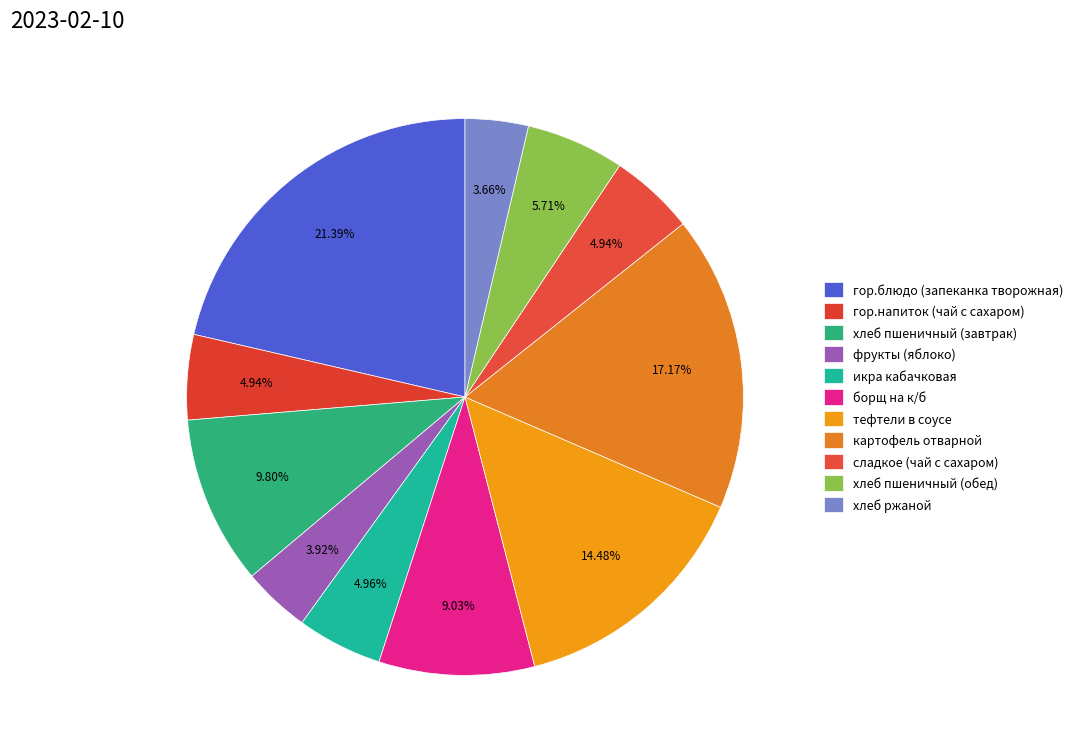

What percentage do икра кабачковая and борщ на к/б together represent?

14.0%